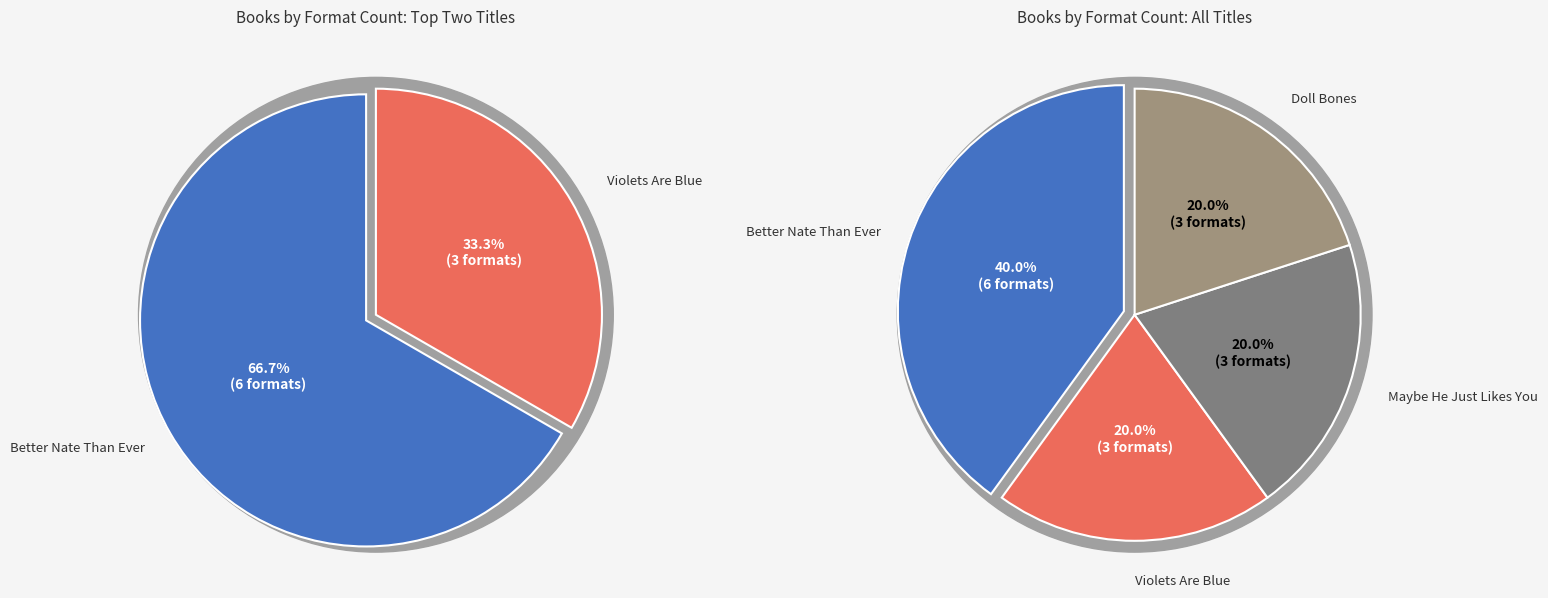

Is it true that Maybe He Just Likes You is 20% of the pie?

True